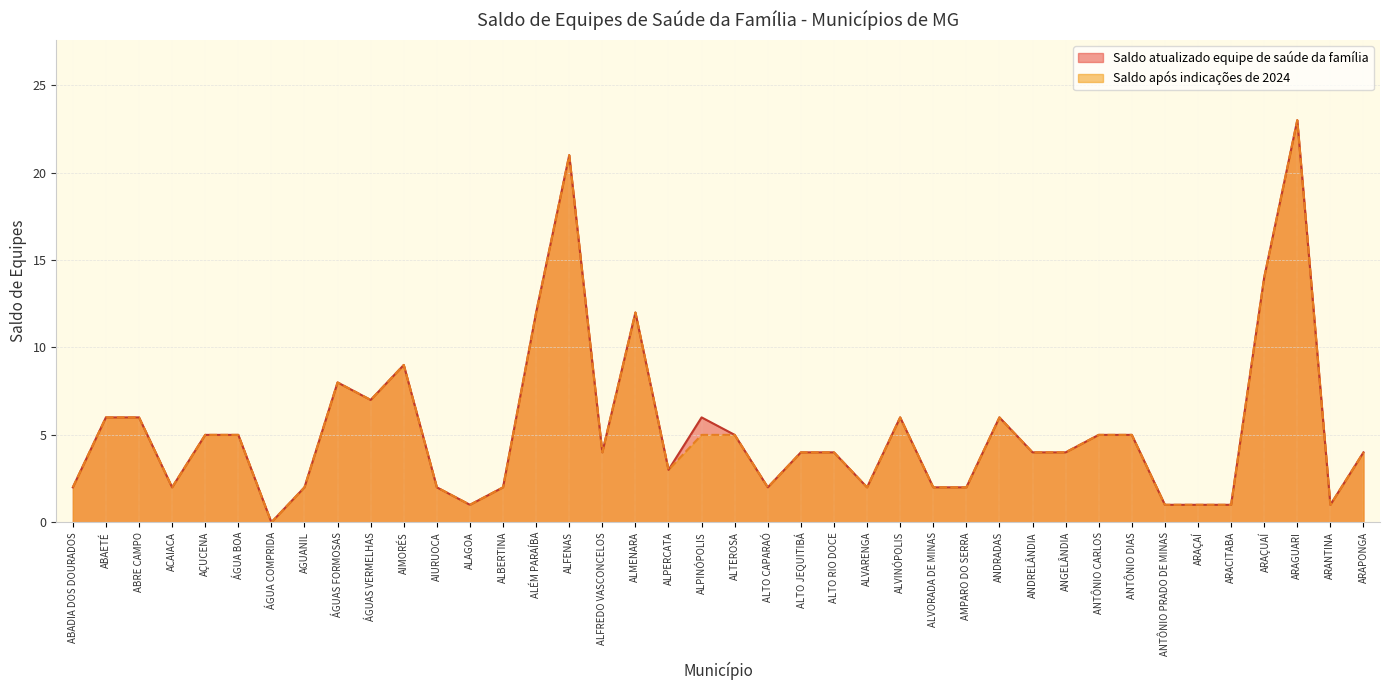

Does the chart display data point markers on the line(s)?

No